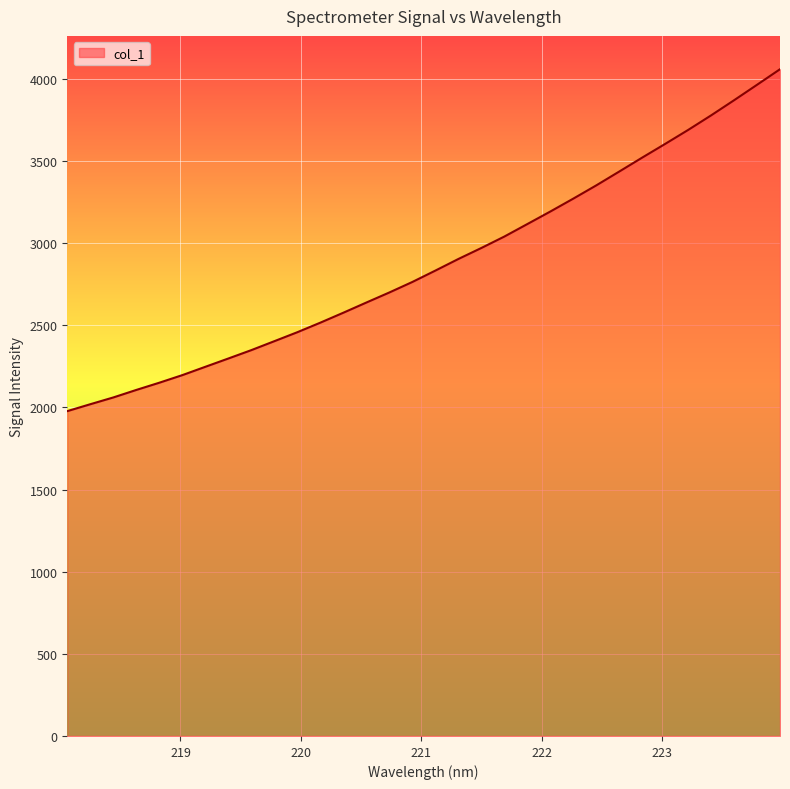

What is the smallest value displayed?

1977.1